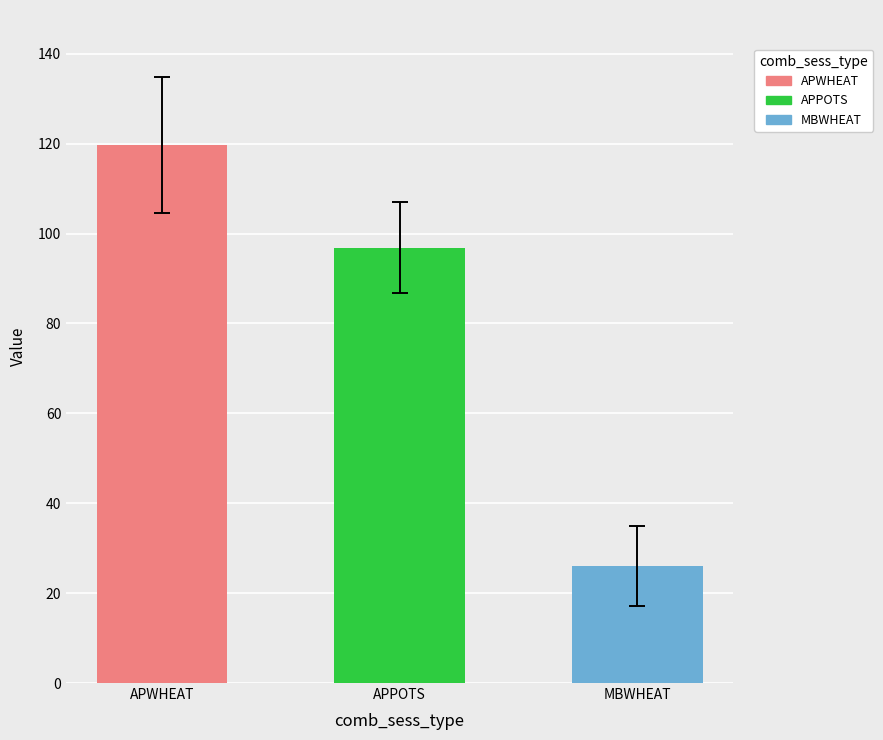

Are the bars horizontal?

No